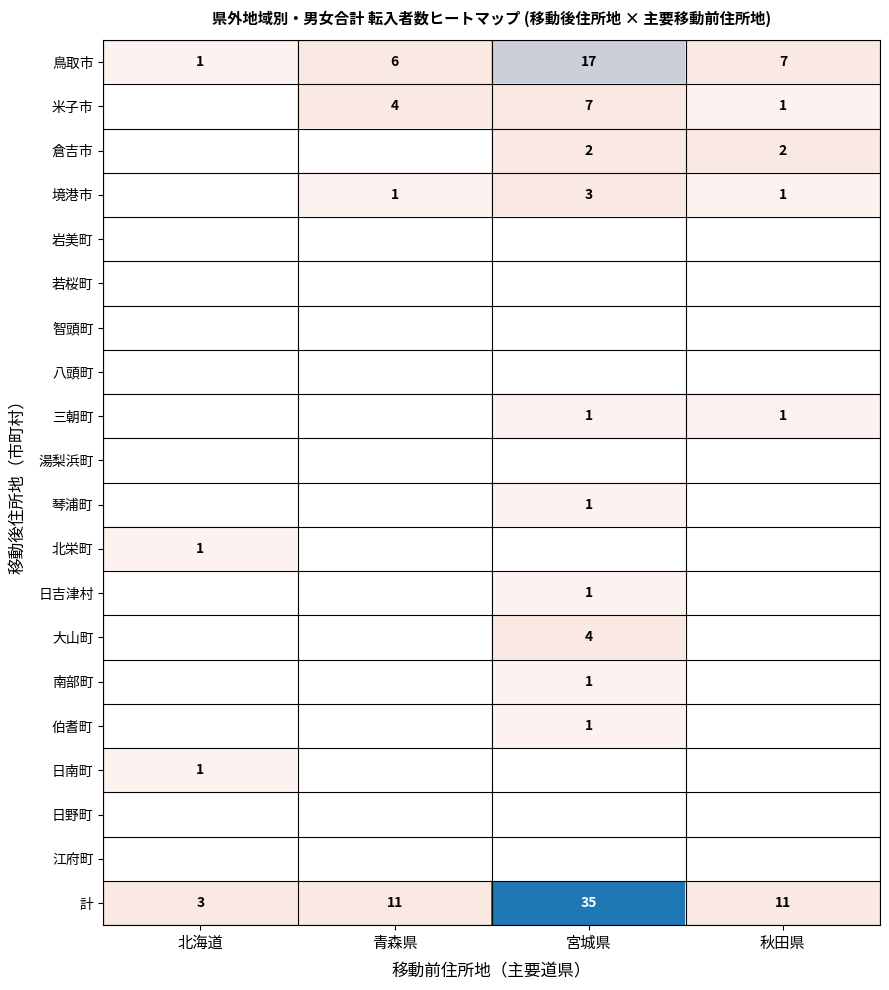

The value of 米子市 at 秋田県 is 1. True or false?

True